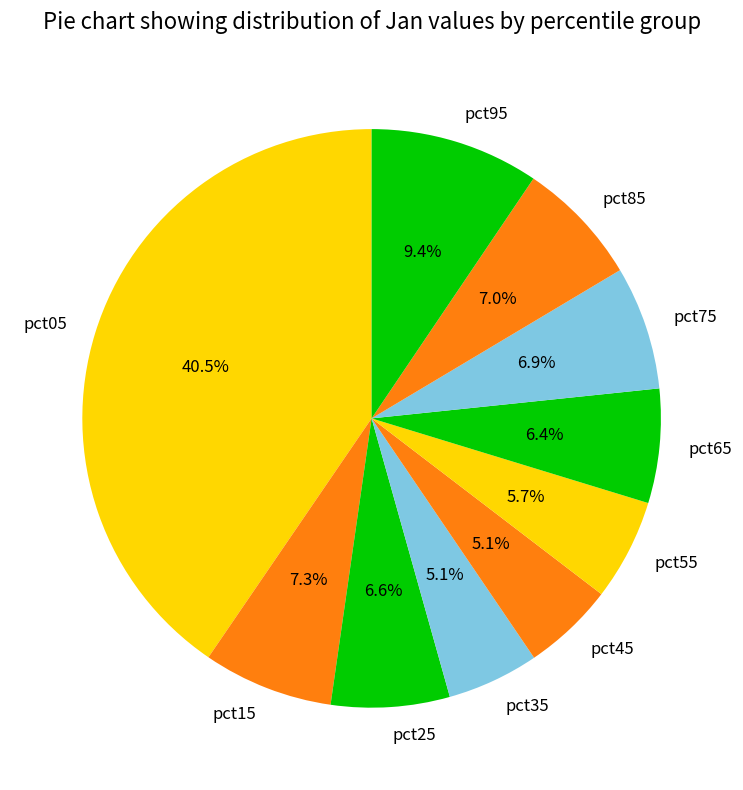

How many slices are in this pie chart?

10